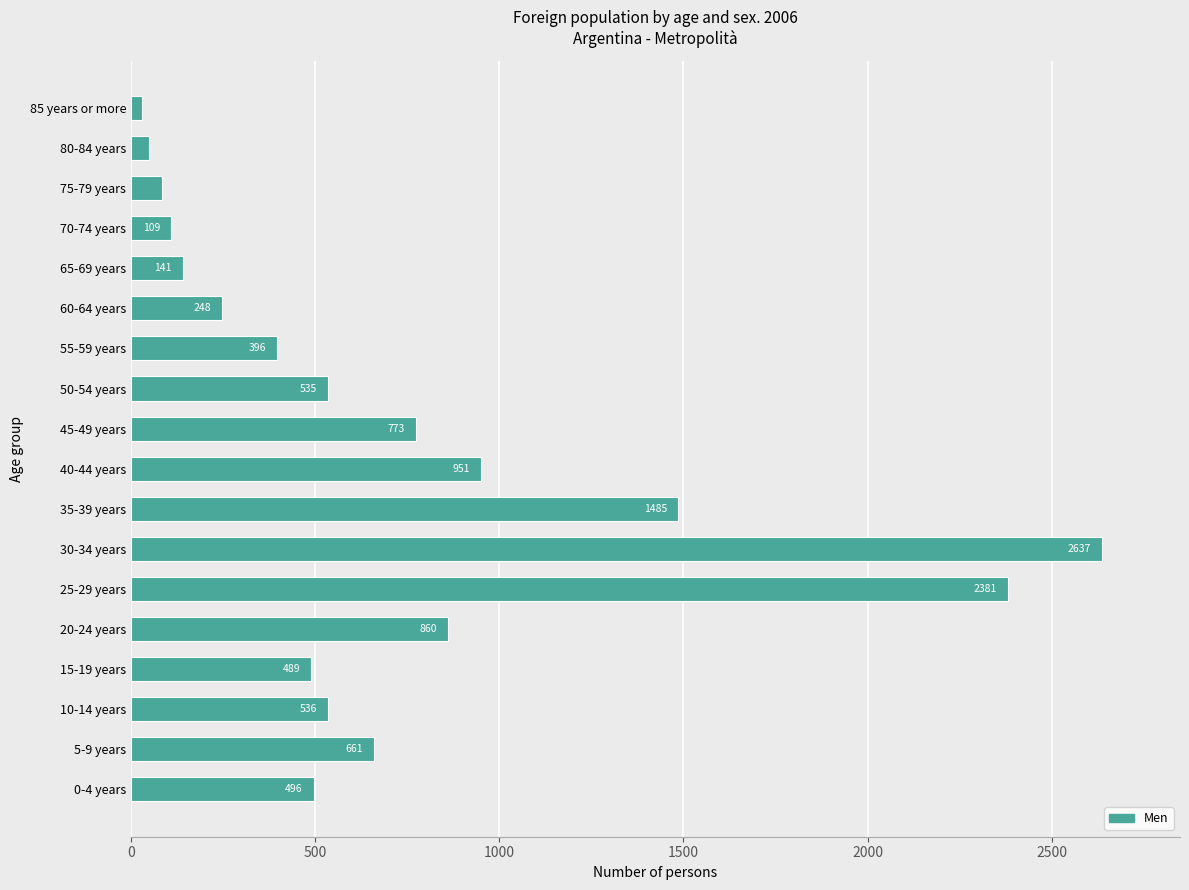

What is the change in value from 15-19 years to 65-69 years?

-348